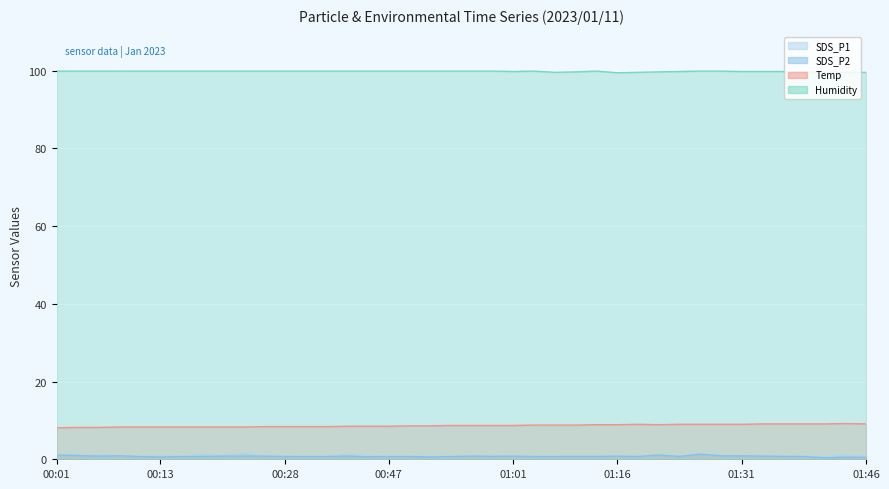

Which series has the largest total across all categories?

Humidity